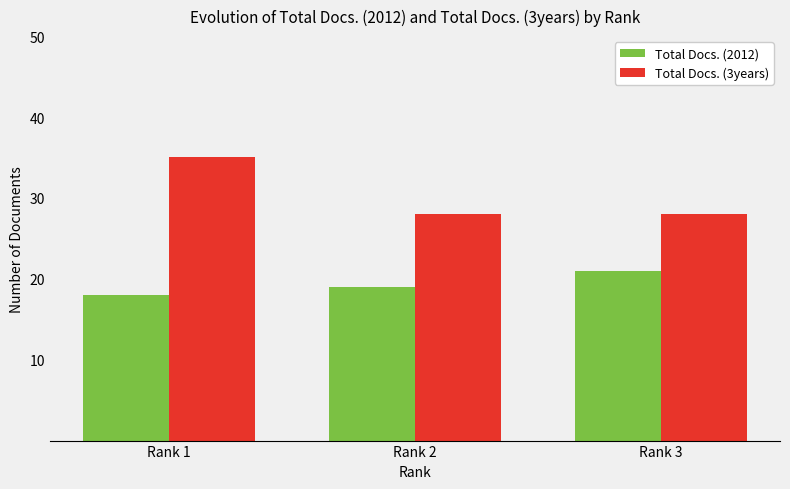

How many groups of bars are there?

3